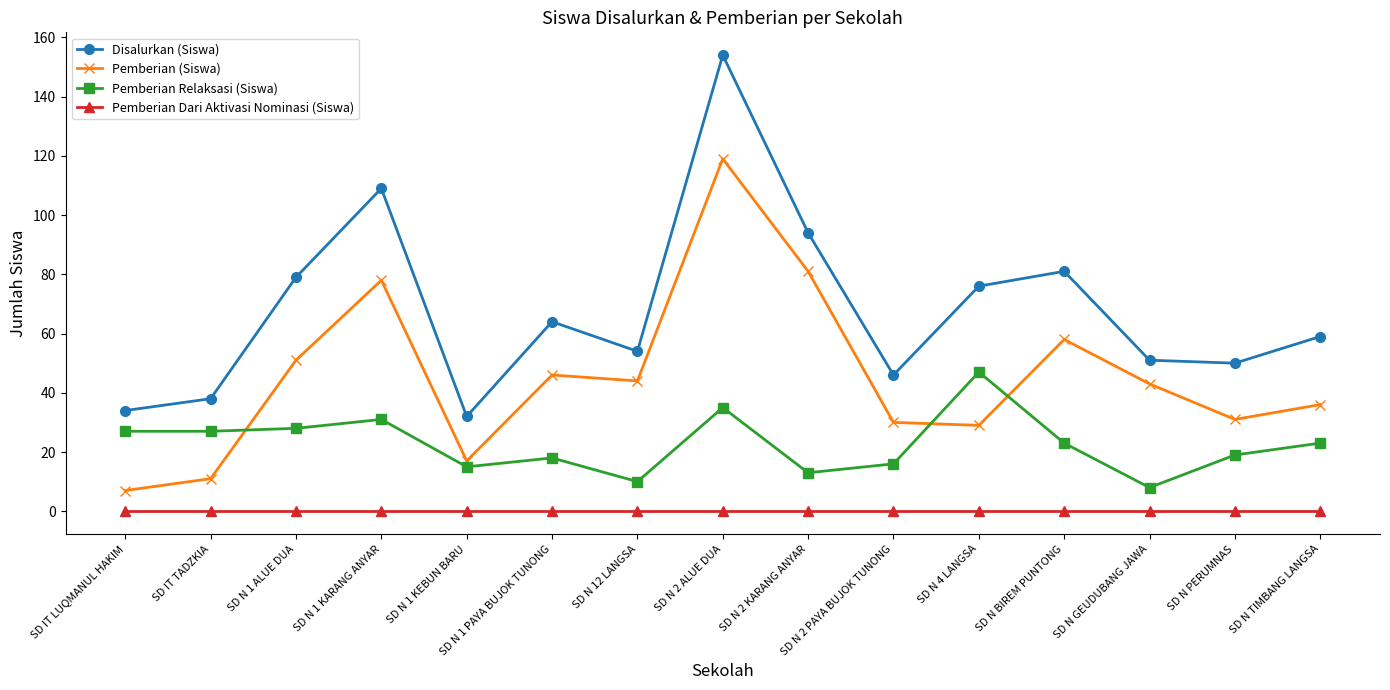

What is the greatest value displayed?

154